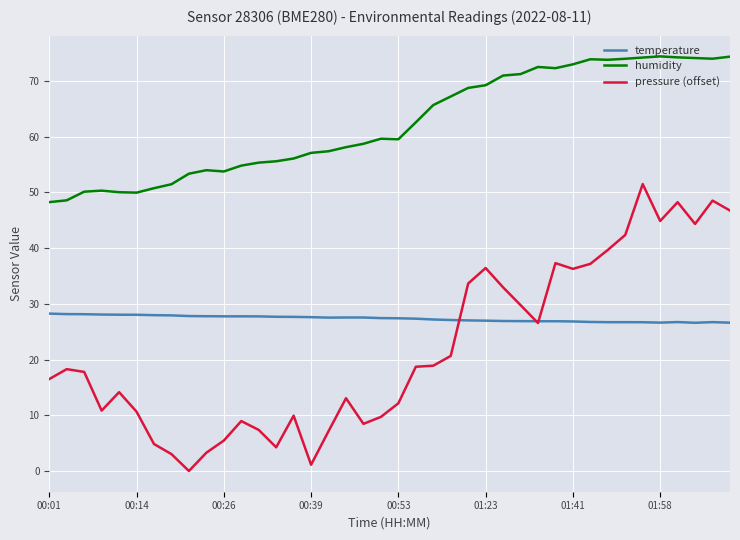

Rank the series by their maximum value, from highest to lowest.

humidity, pressure (offset), temperature